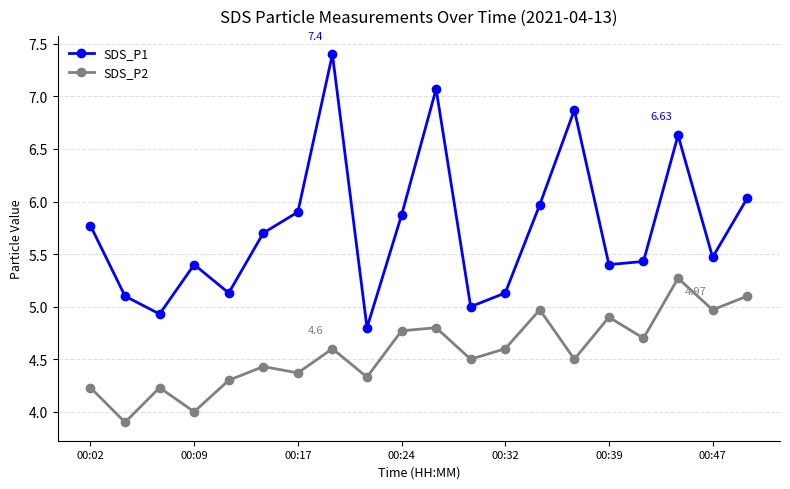

What is the average value of the SDS_P2 series?

4.6